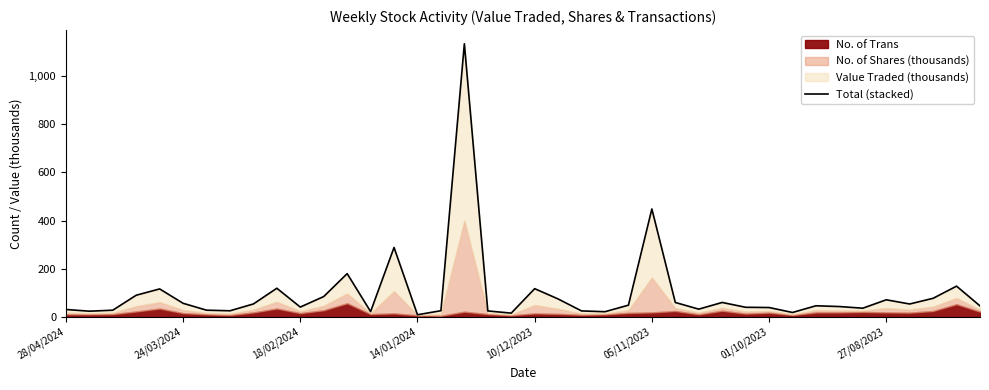

What position from the right is 28/04/2024?

40